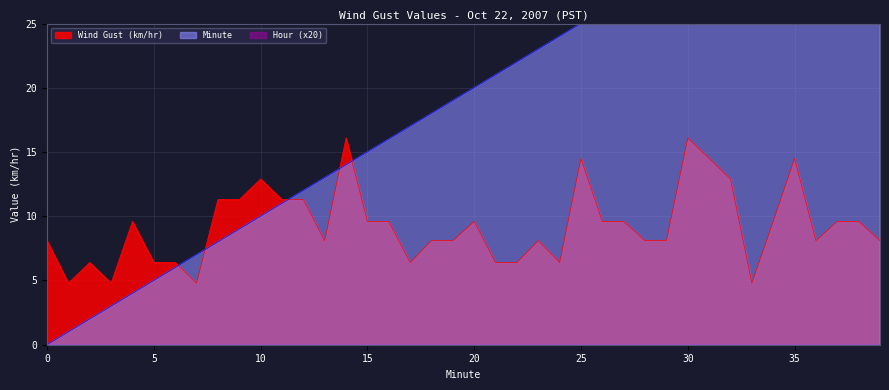

The value of Minute at 0 is 0.0. True or false?

True